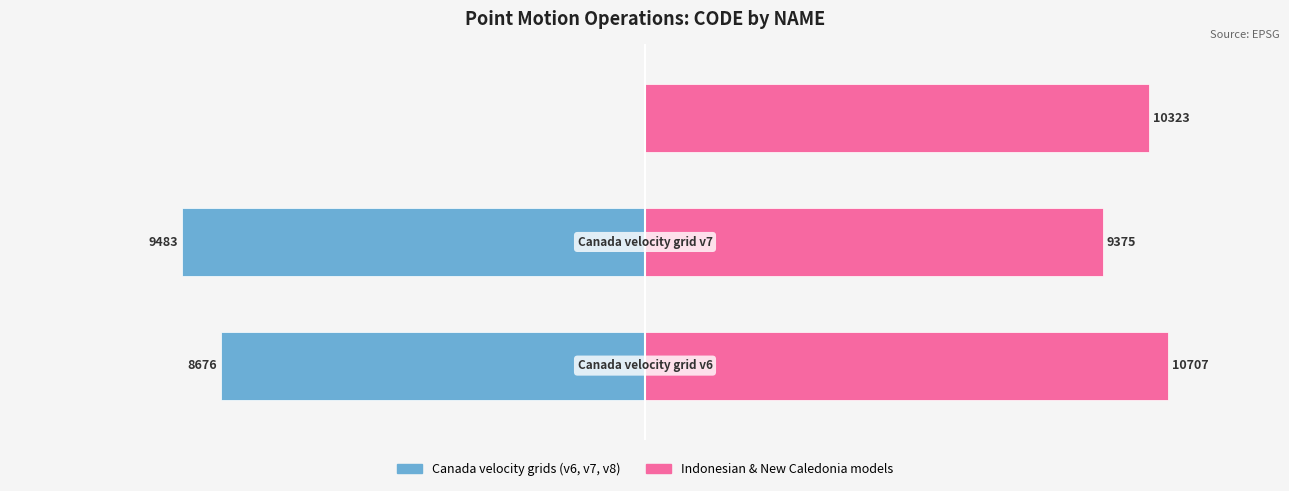

What is the value of the Right group (IDM/NC) bar at the 2nd from the left?

9375